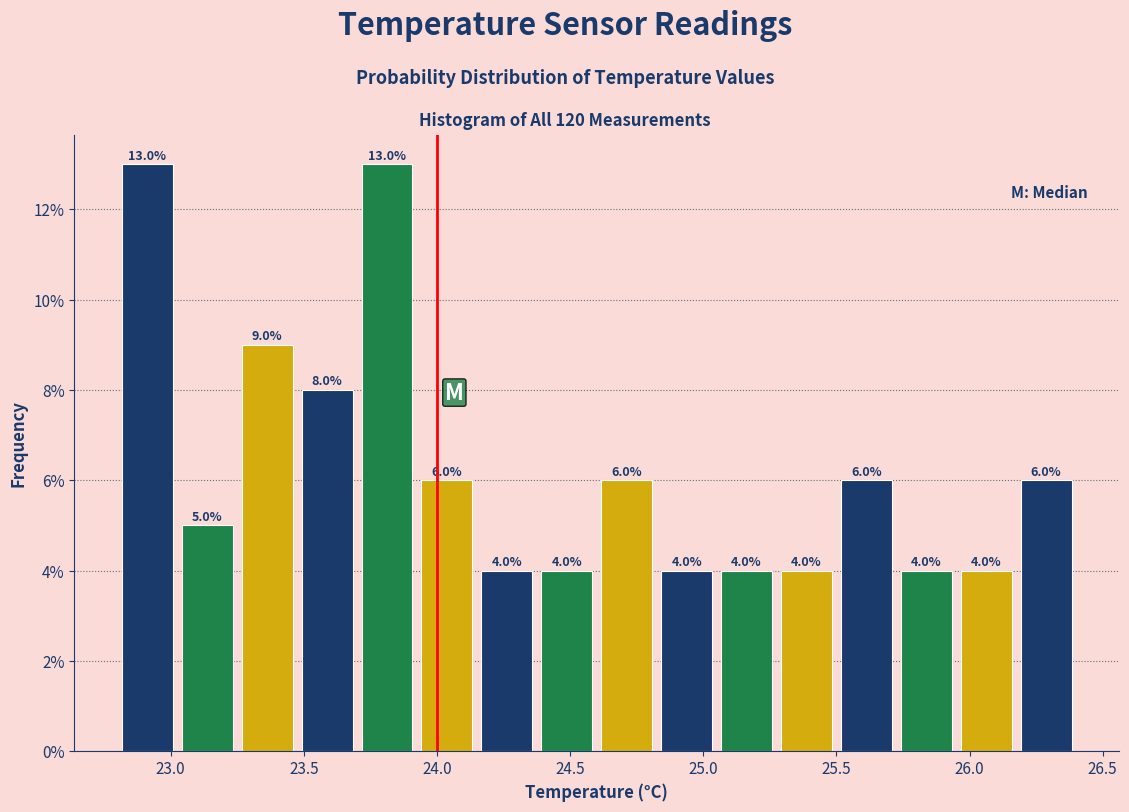

Reading left to right, transcribe this chart: for each bar, give the range it covers on the x-axis and its height. The bar edges are not printed on the chart, so give them approximately, as read against the axis.

22.800 to 23.025: 13.0
23.025 to 23.250: 5.0
23.250 to 23.475: 9.0
23.475 to 23.700: 8.0
23.700 to 23.925: 13.0
23.925 to 24.150: 6.0
24.150 to 24.375: 4.0
24.375 to 24.600: 4.0
24.600 to 24.825: 6.0
24.825 to 25.050: 4.0
25.050 to 25.275: 4.0
25.275 to 25.500: 4.0
25.500 to 25.725: 6.0
25.725 to 25.950: 4.0
25.950 to 26.175: 4.0
26.175 to 26.400: 6.0